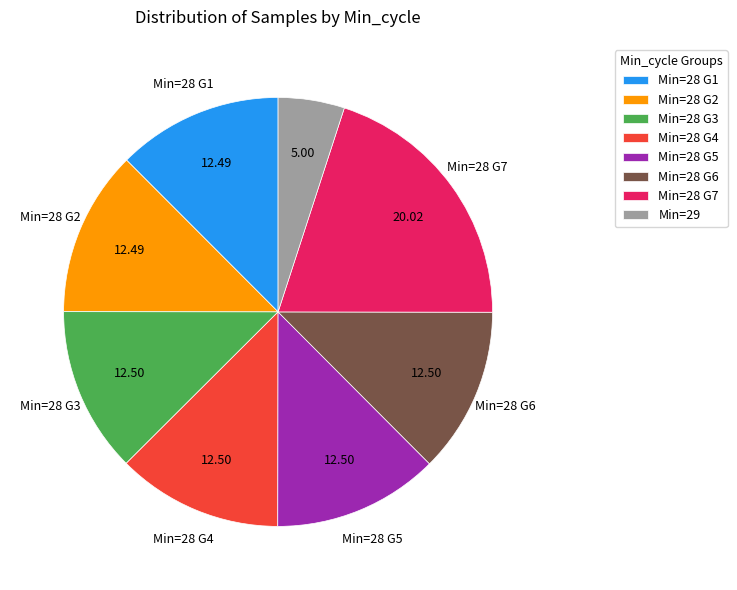

Which has a higher value, Min=28 G7 or Min=28 G2?

Min=28 G7